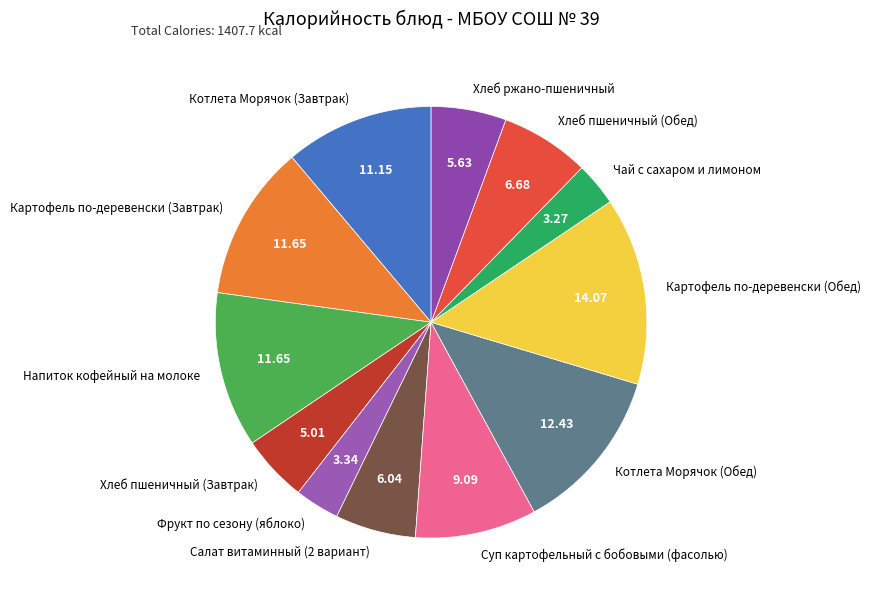

Is there any slice that represents more than half of the pie?

No